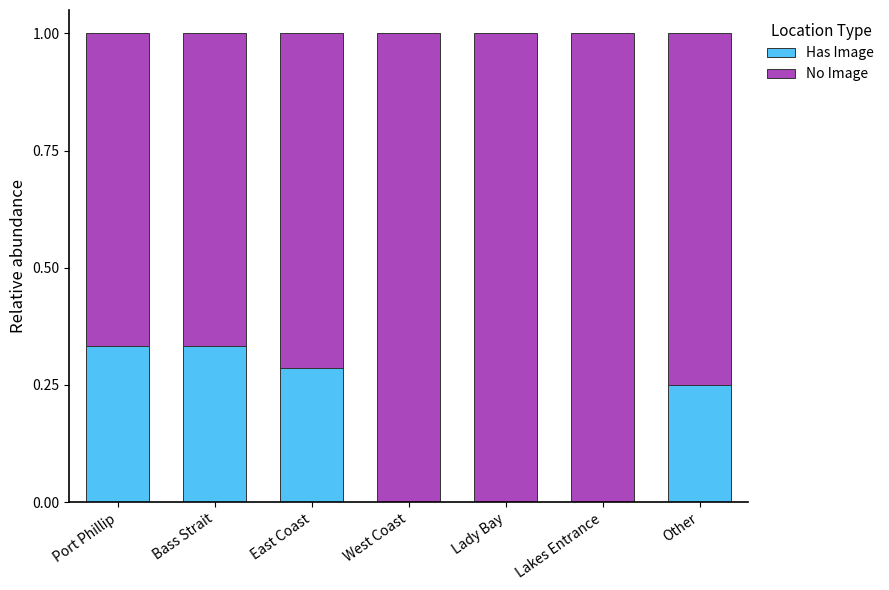

Does the chart contain stacked bars?

Yes